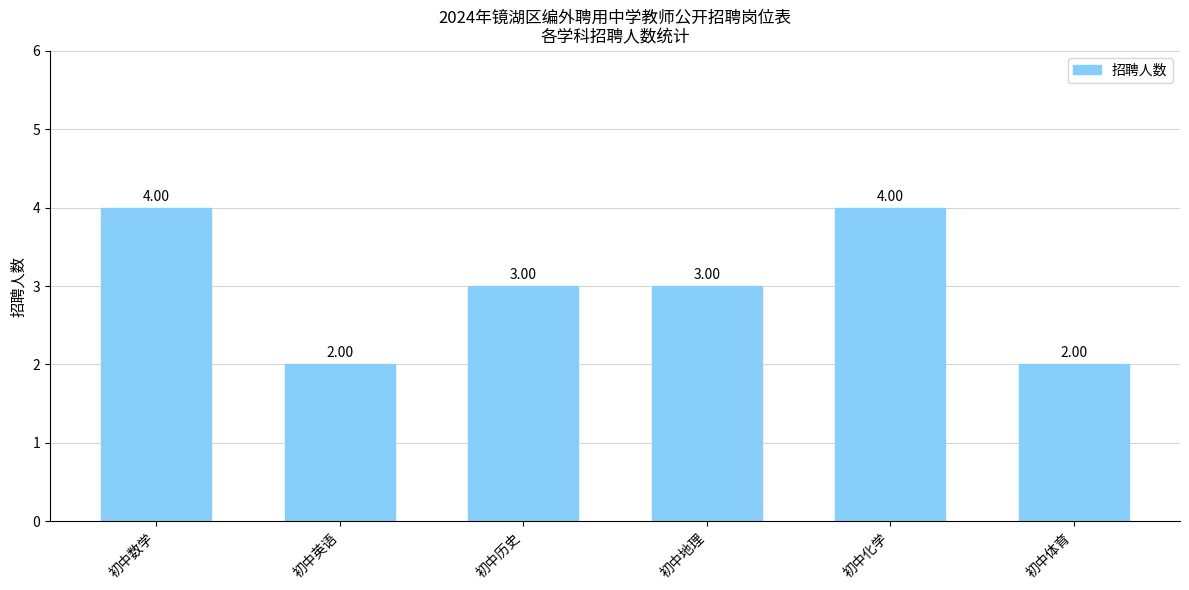

What is the difference between the maximum and minimum values?

2